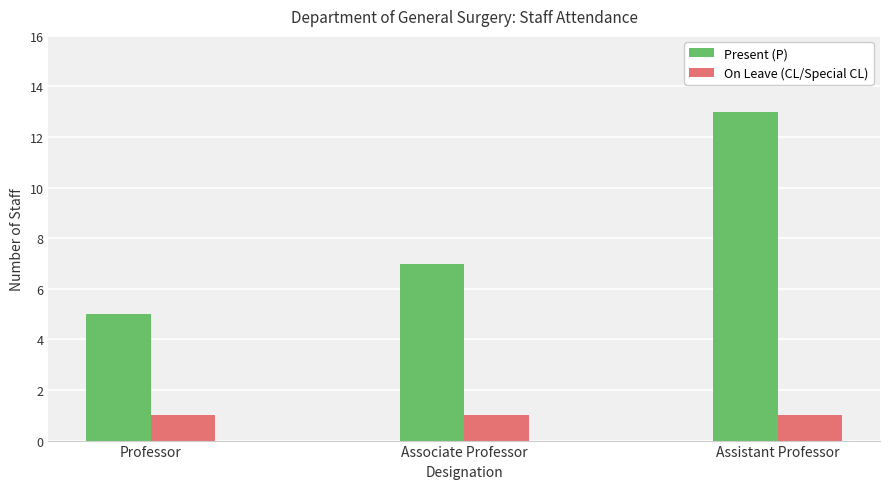

What is the label of the 2nd bar from the left?

Associate Professor